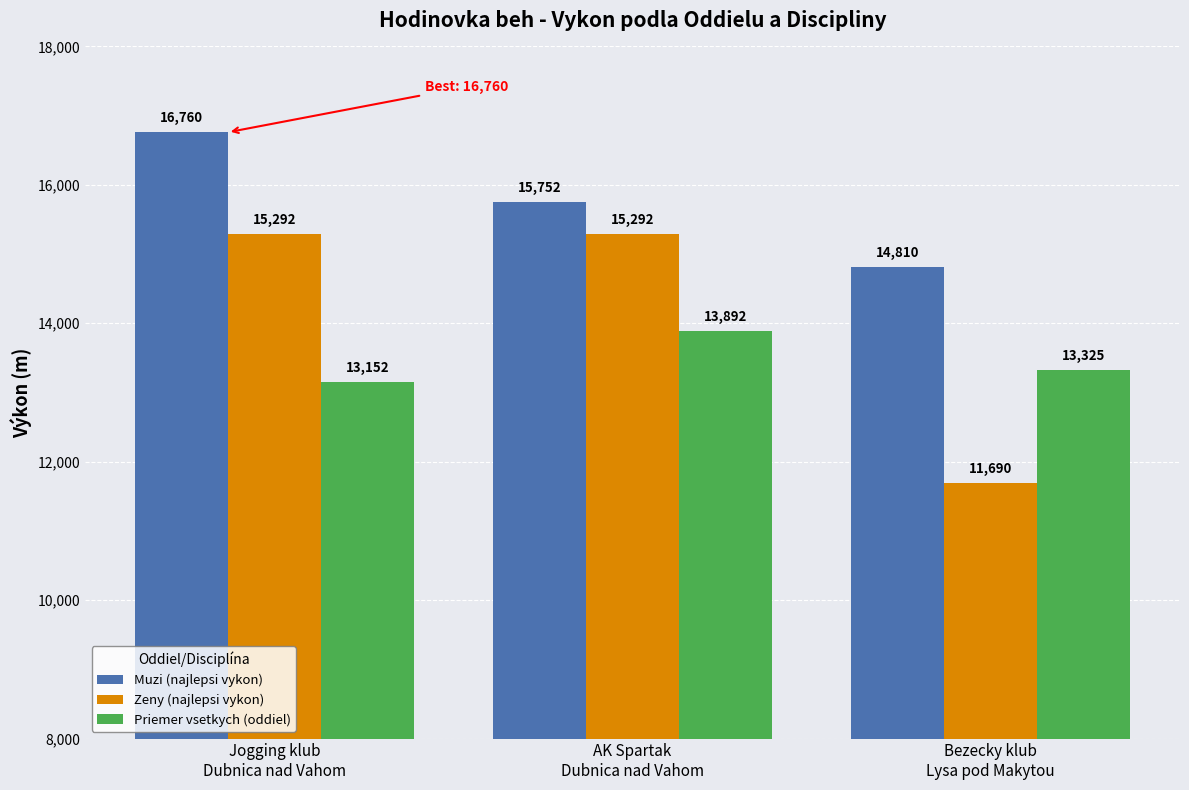

What is the maximum value shown in the chart?

16760